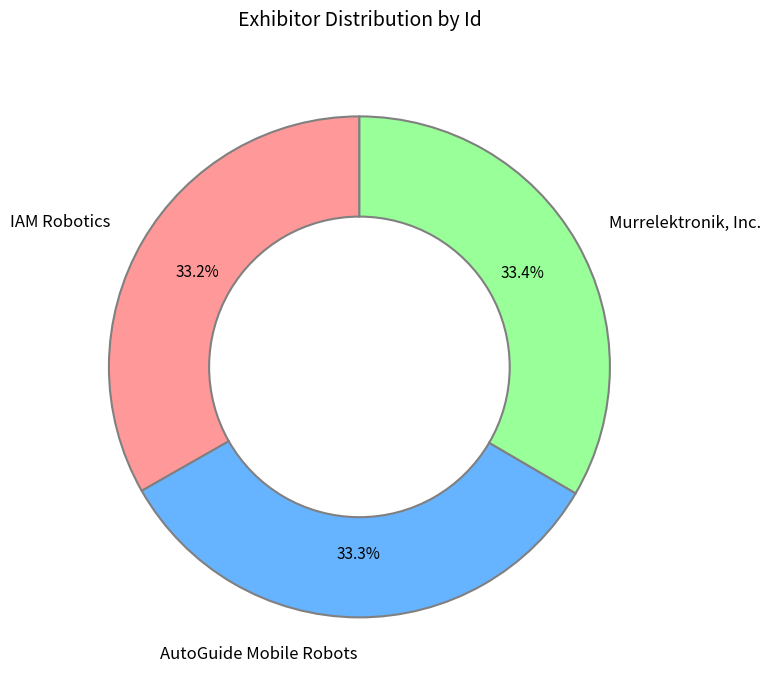

True or false: Murrelektronik, Inc. accounts for 47% of the total.

False